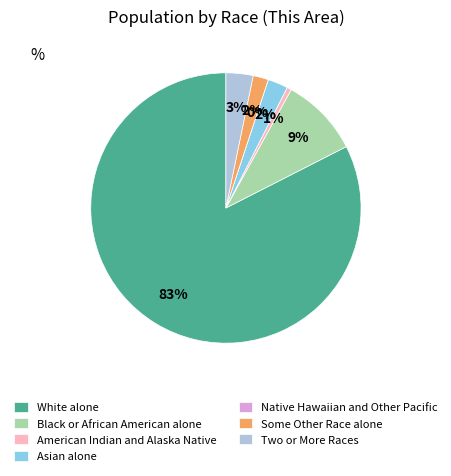

The Two or More Races slice represents 1% of the pie. True or false?

False